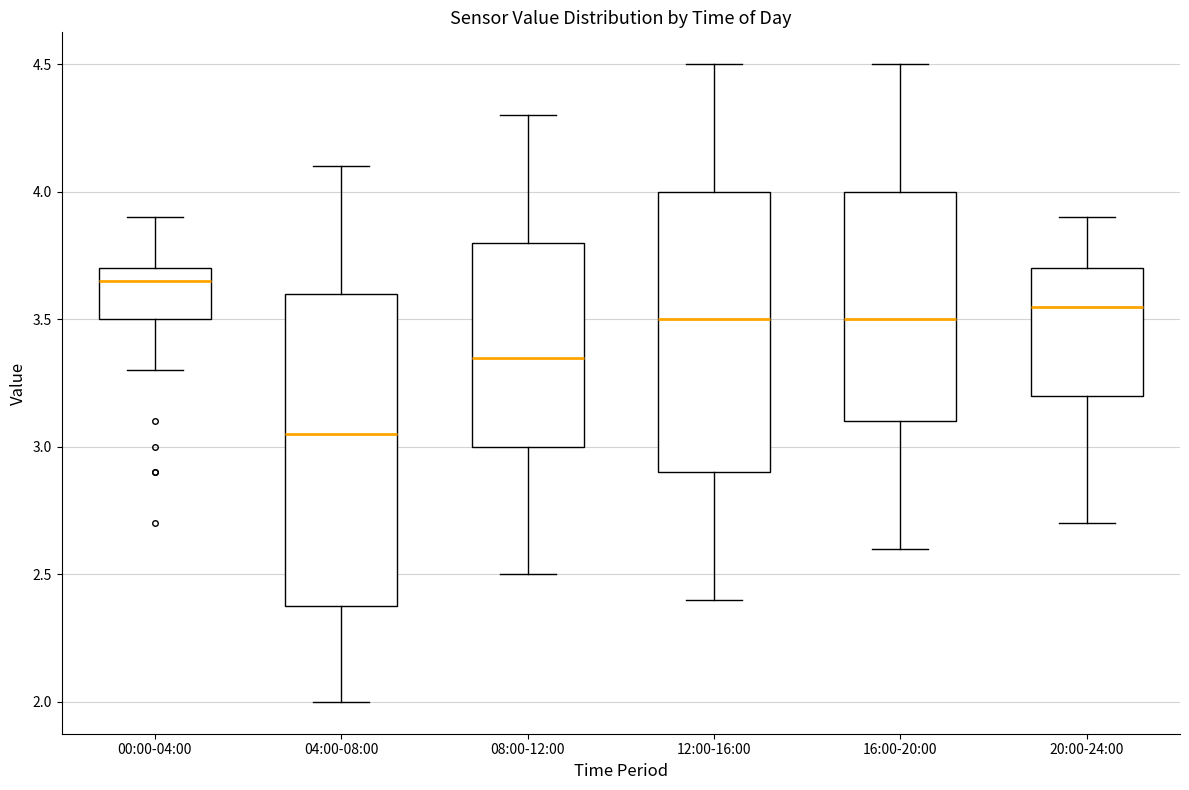

Reading left to right, transcribe this box plot: for each box, give where its median line is, the range the box spans, and where its two whiskers end, as read against the y-axis. The values are not printed on the chart, so give them approximately, as read against the axis.

00:00-04:00: median 3.65, box 3.50 to 3.70, whiskers 3.30 to 3.90
04:00-08:00: median 3.05, box 2.40 to 3.60, whiskers 2.00 to 4.10
08:00-12:00: median 3.35, box 3.00 to 3.80, whiskers 2.50 to 4.30
12:00-16:00: median 3.50, box 2.90 to 4.00, whiskers 2.40 to 4.50
16:00-20:00: median 3.50, box 3.10 to 4.00, whiskers 2.60 to 4.50
20:00-24:00: median 3.55, box 3.20 to 3.70, whiskers 2.70 to 3.90